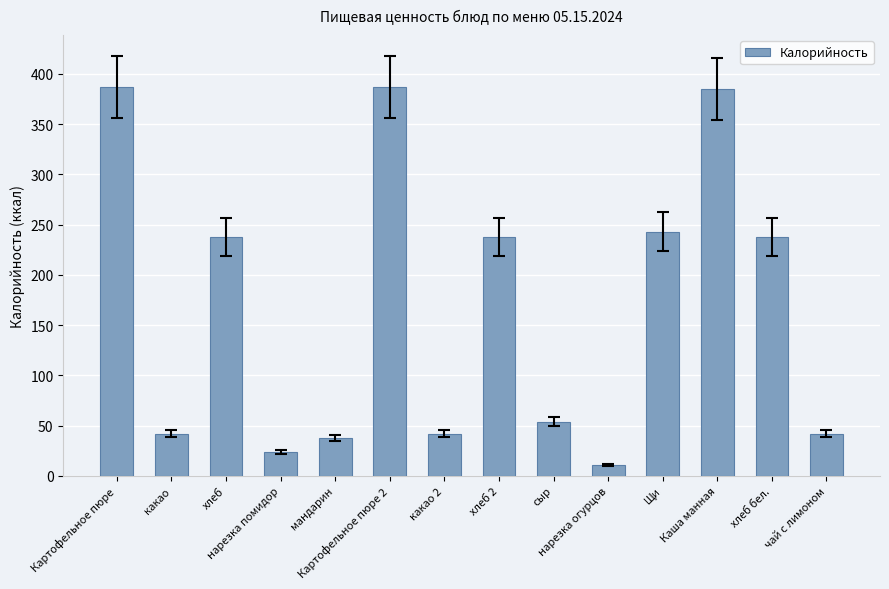

What is the difference between the second highest and minimum values?

375.8